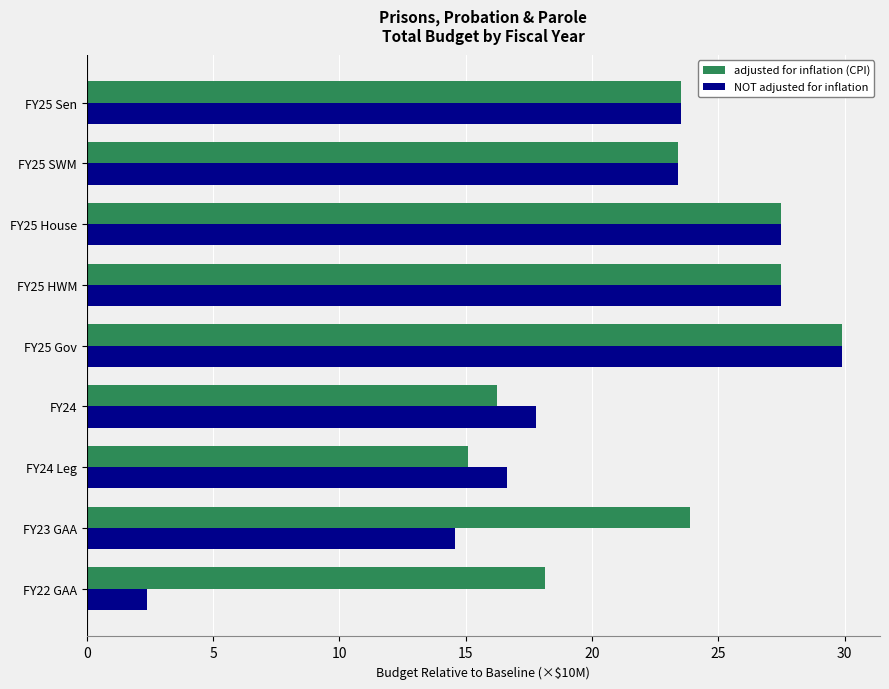

Which series has the largest range (max minus min)?

NOT adjusted for inflation